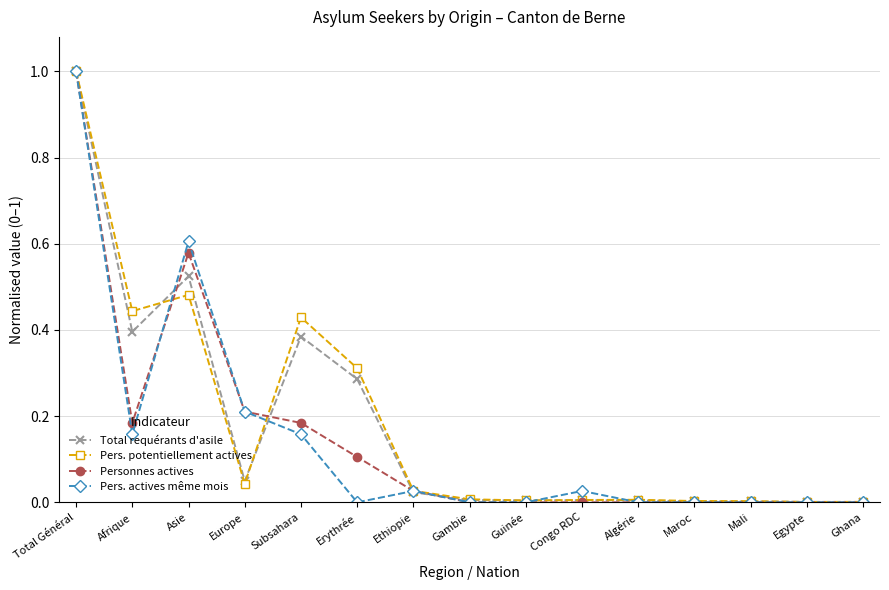

How many distinct data groups are displayed?

4